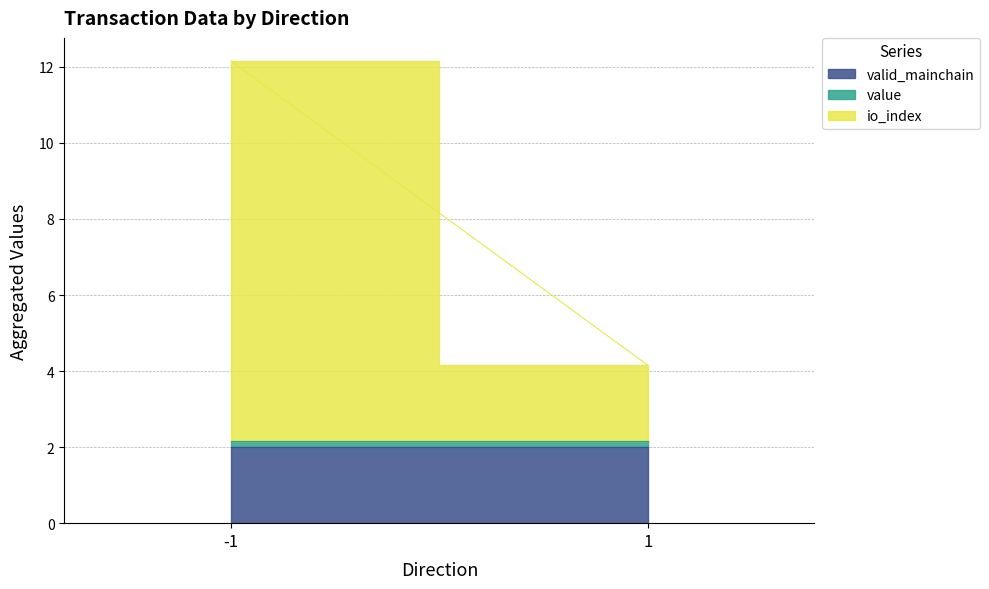

At which category does the chart reach its minimum across all series?

1